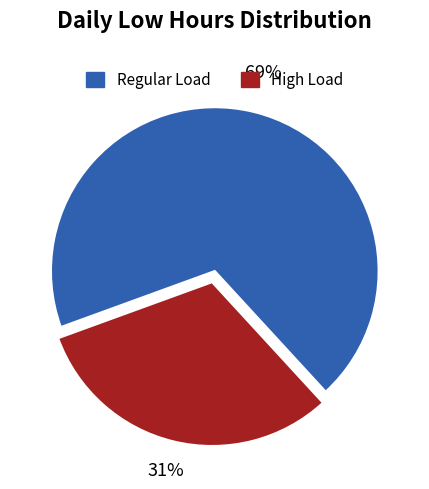

How many segments does this pie chart have?

2